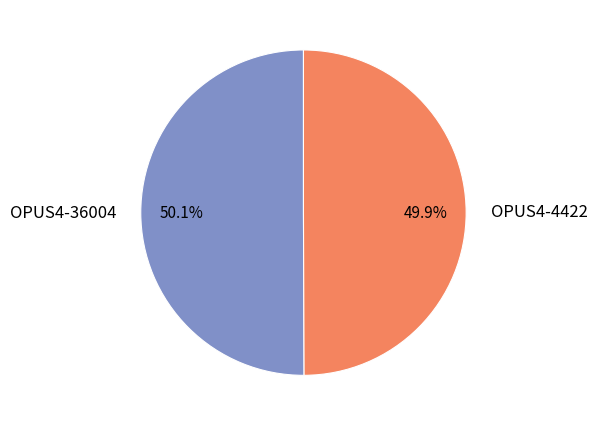

Approximately how many times larger is the value at OPUS4-36004 compared to OPUS4-4422?

1.0